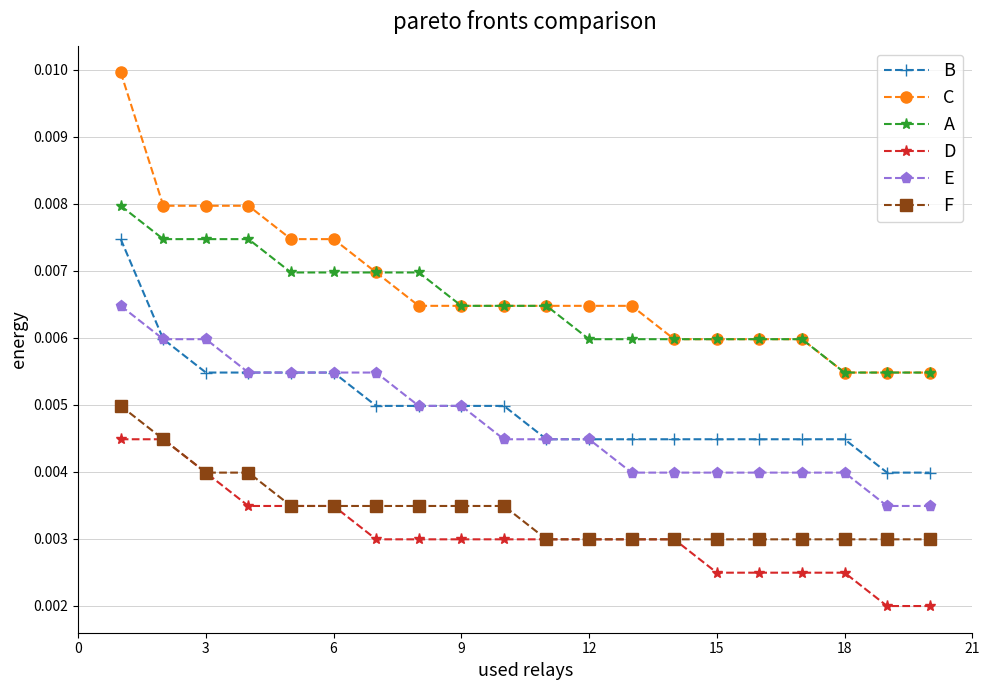

What are all the series names shown in the legend?

B, C, A, D, E, F